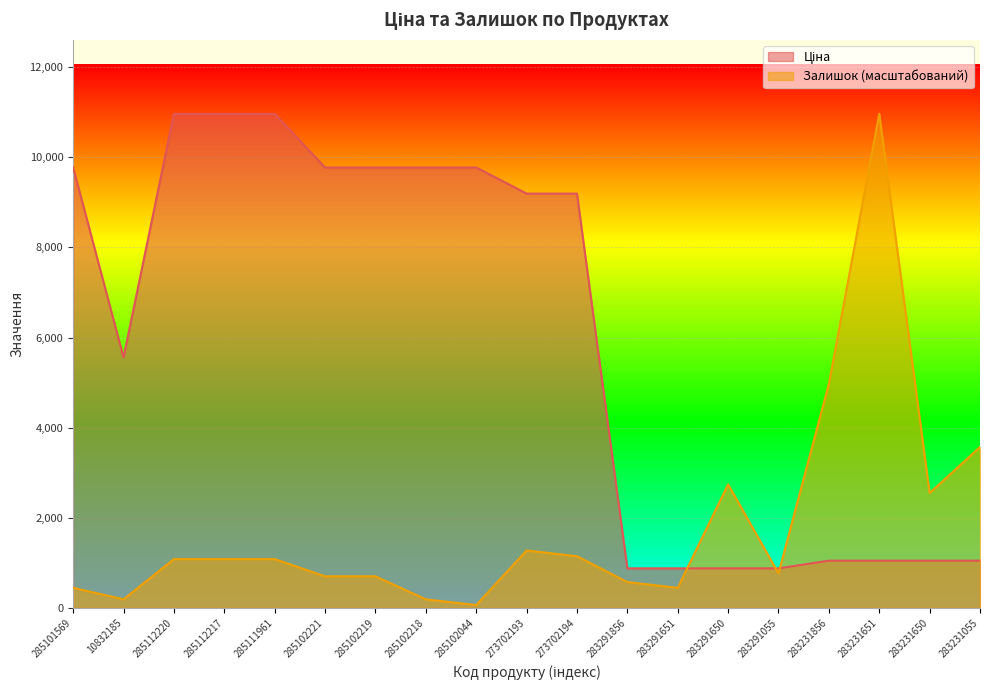

Which series changed the most between 285102219 and 283291055?

Ціна